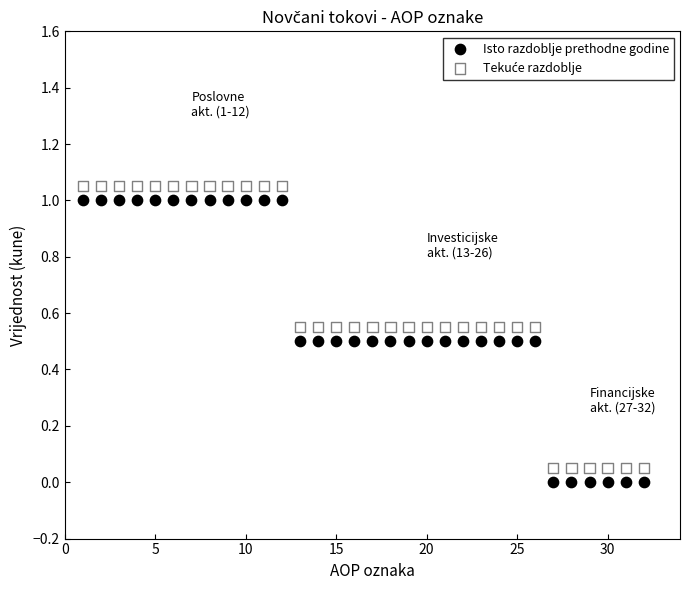

Across all data points, what is the range of X values (max minus min)?

31.0